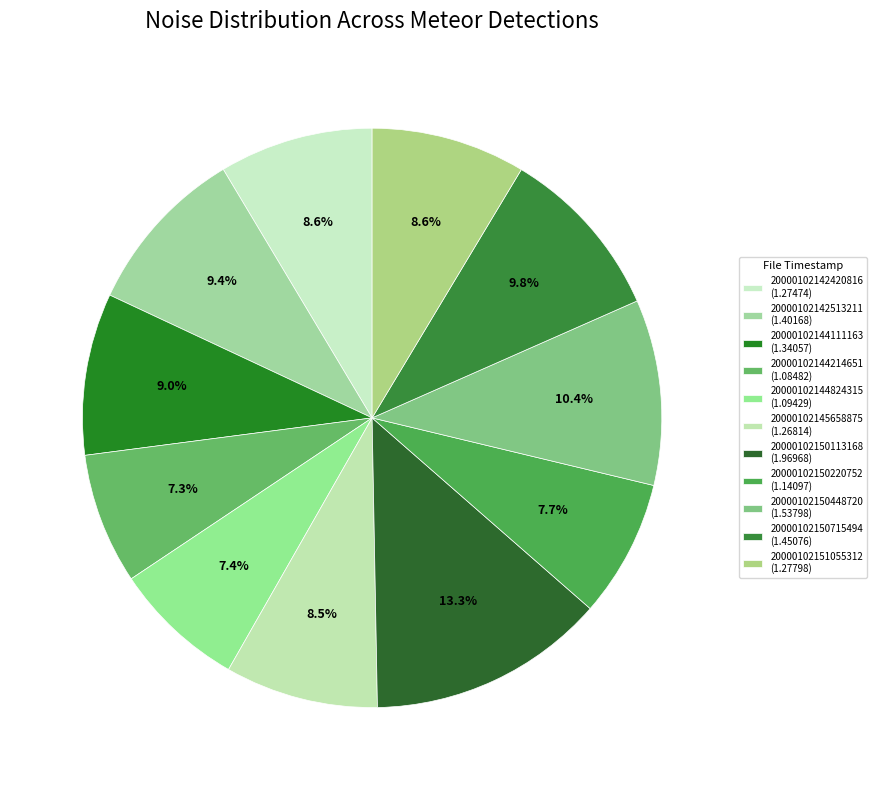

Which category has the smallest portion of the pie?

20000102144214651